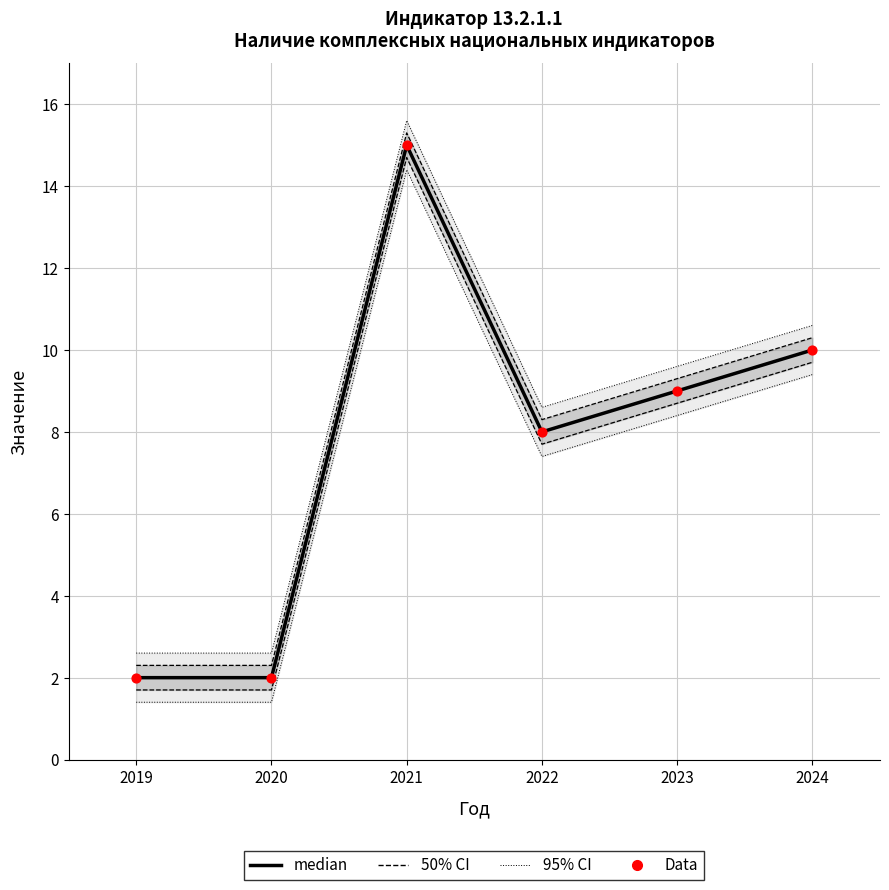

At which category is the sum across all series the highest?

2021